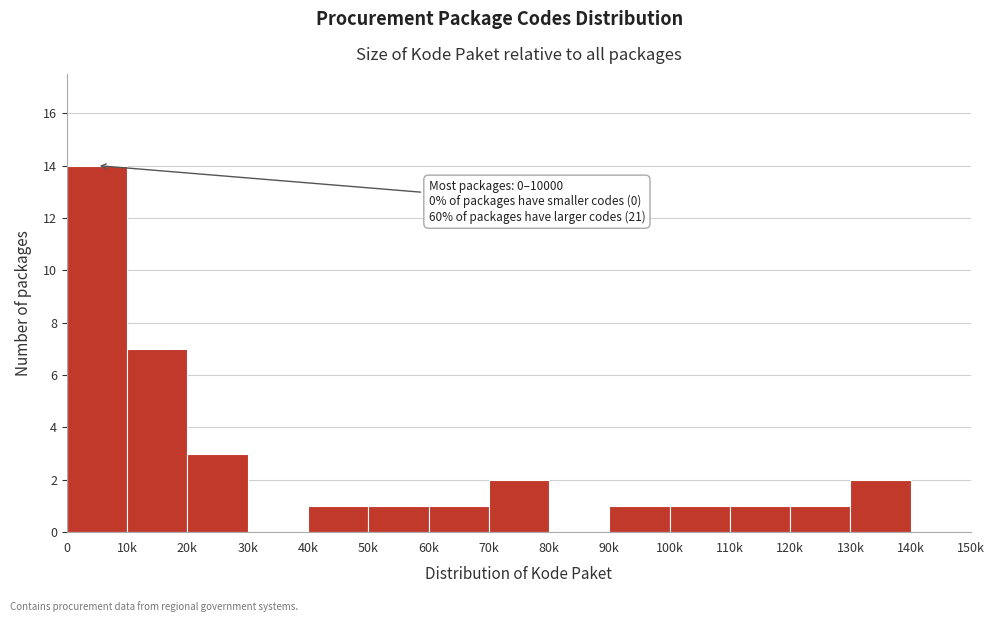

Reading left to right, extract all data points from this chart.

0=14	10k=7	20k=3	30k=0	40k=1	50k=1	60k=1	70k=2	80k=0	90k=1	100k=1	110k=1	120k=1	130k=2	140k=0